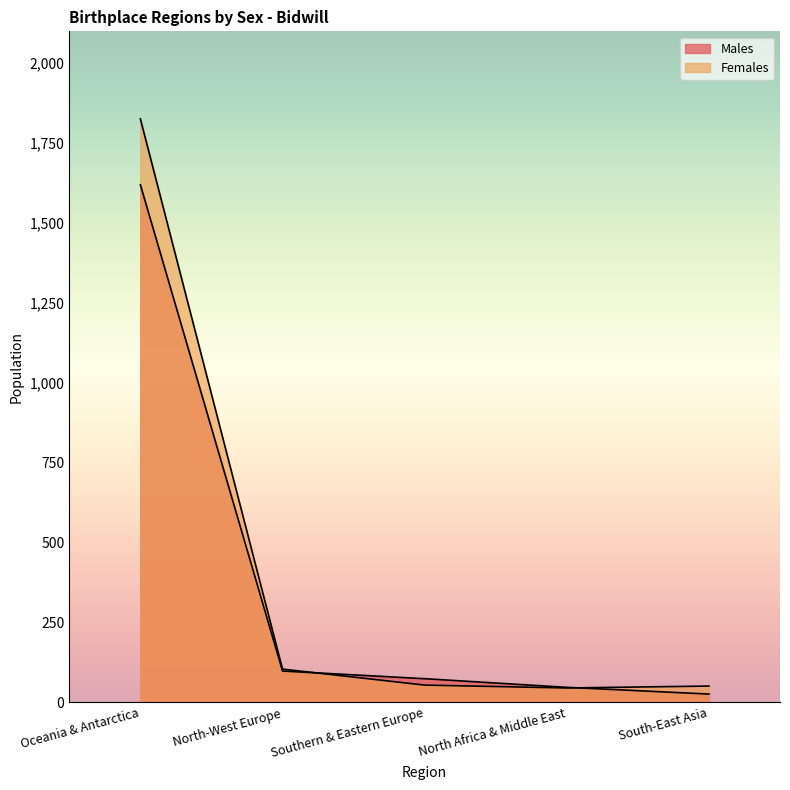

At how many categories does at least one series exceed 707?

1